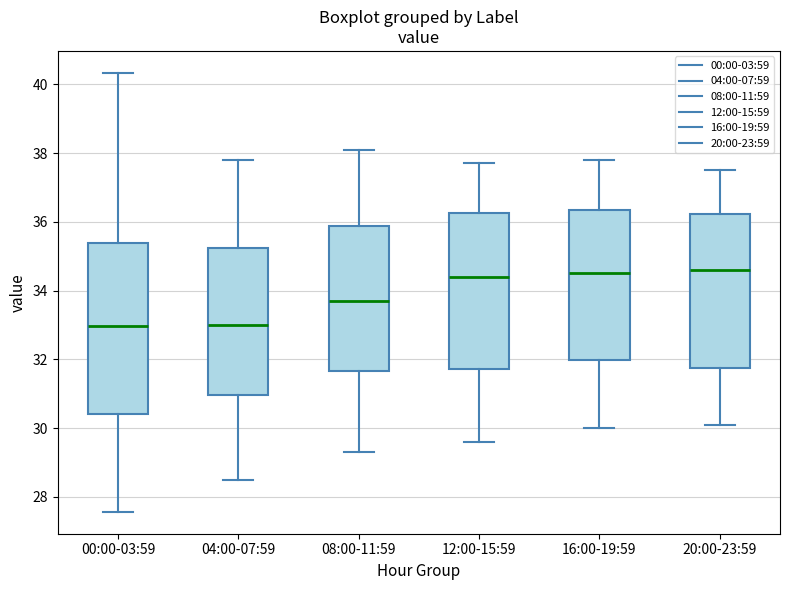

Reading left to right, transcribe this box plot: for each box, give where its median line is, the range the box spans, and where its two whiskers end, as read against the y-axis. The values are not printed on the chart, so give them approximately, as read against the axis.

00:00-03:59: median 33.0, box 30.4 to 35.4, whiskers 27.6 to 40.4
04:00-07:59: median 33.0, box 31.0 to 35.2, whiskers 28.6 to 37.8
08:00-11:59: median 33.8, box 31.6 to 35.8, whiskers 29.4 to 38.2
12:00-15:59: median 34.4, box 31.8 to 36.2, whiskers 29.6 to 37.8
16:00-19:59: median 34.6, box 32.0 to 36.4, whiskers 30.0 to 37.8
20:00-23:59: median 34.6, box 31.8 to 36.2, whiskers 30.2 to 37.6